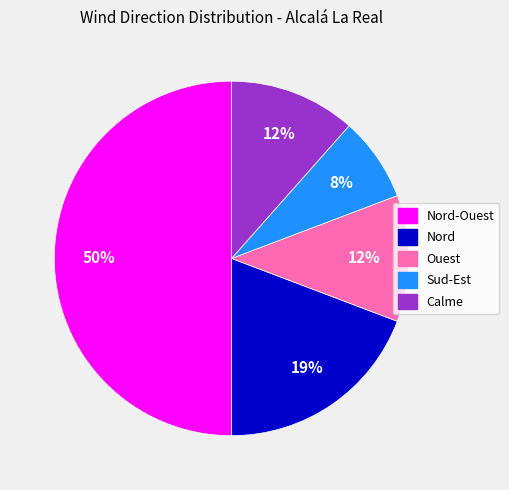

How many segments does this pie chart have?

5